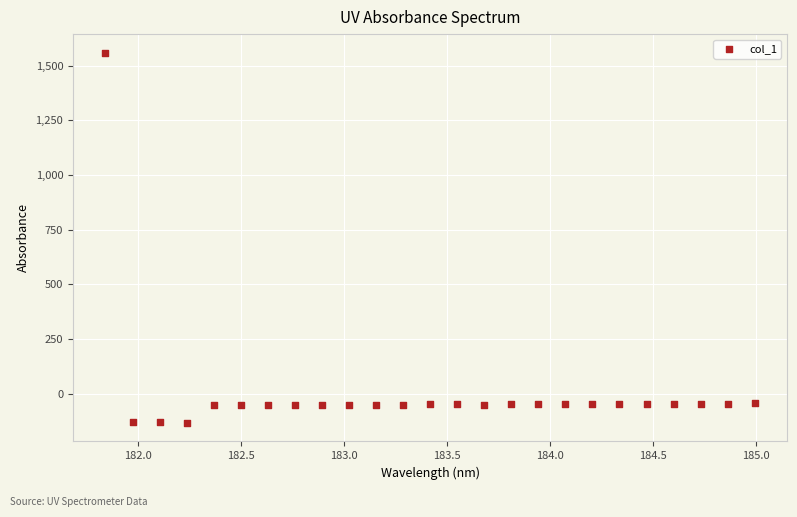

What is the range of Y values (max minus min)?

1694.0